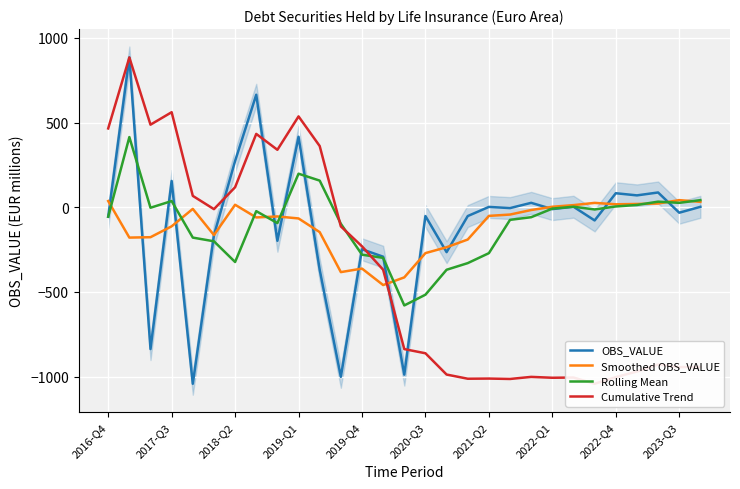

Between which two adjacent categories do Rolling Mean and Smoothed OBS_VALUE first intersect?

2016-Q4 and 2017-Q3